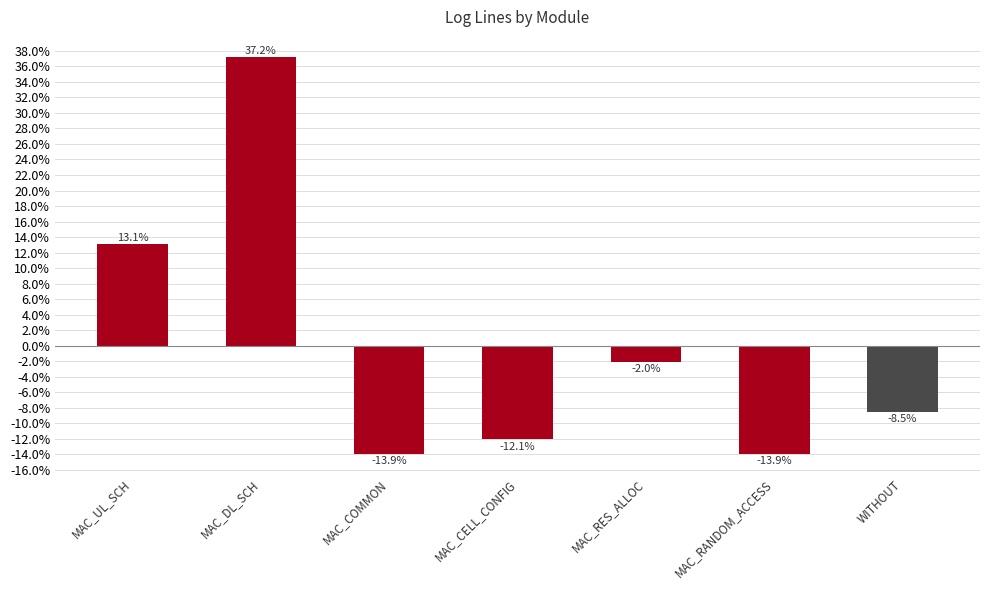

Where does the data first go above -8?

MAC_UL_SCH